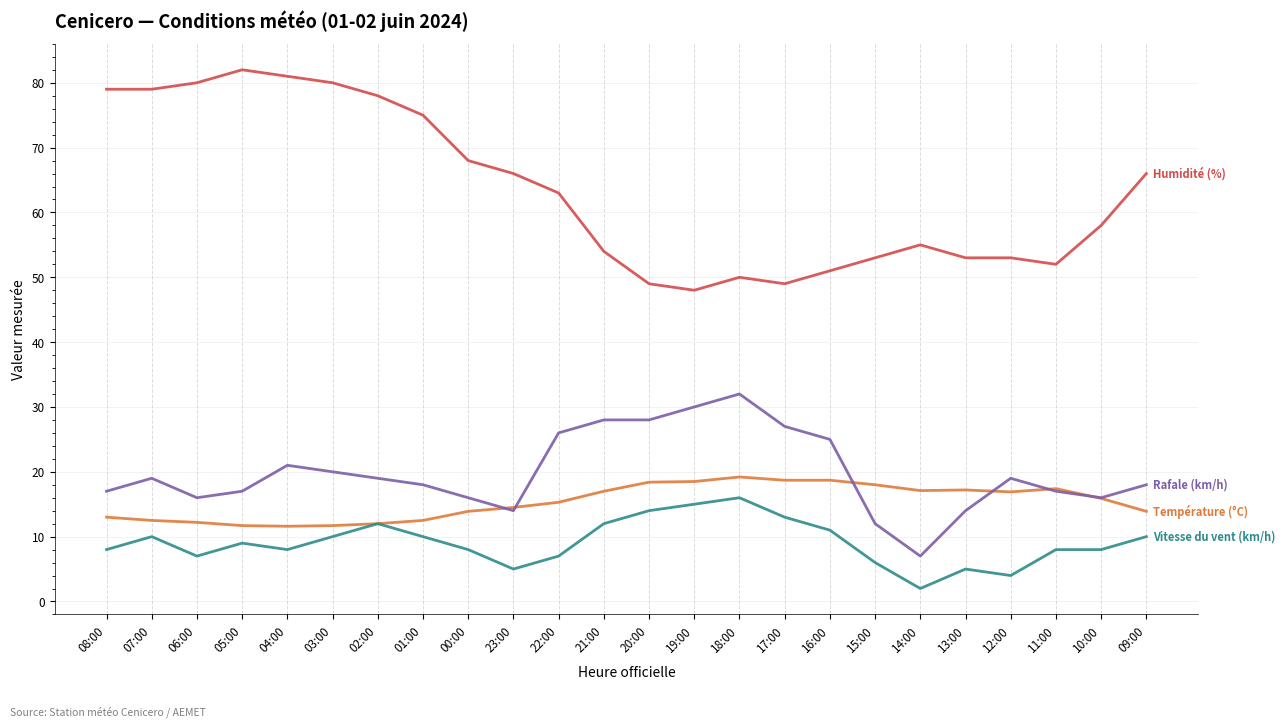

What is the maximum value shown in the chart?

82.0